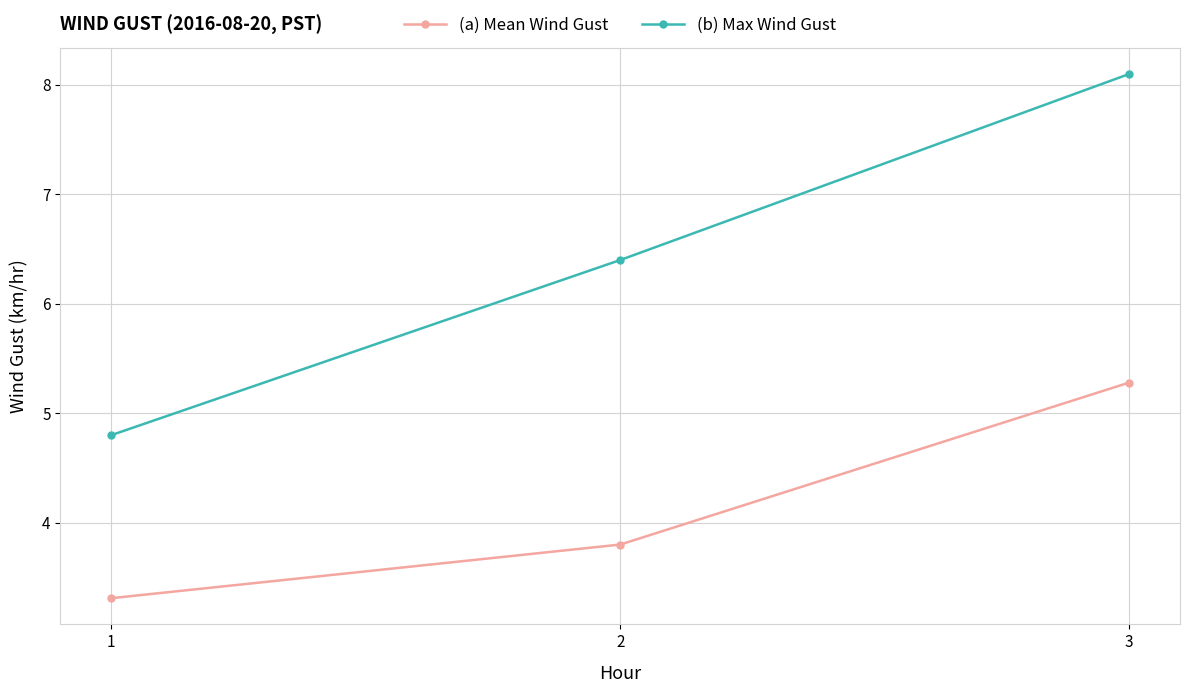

How many lines are shown in the chart?

2